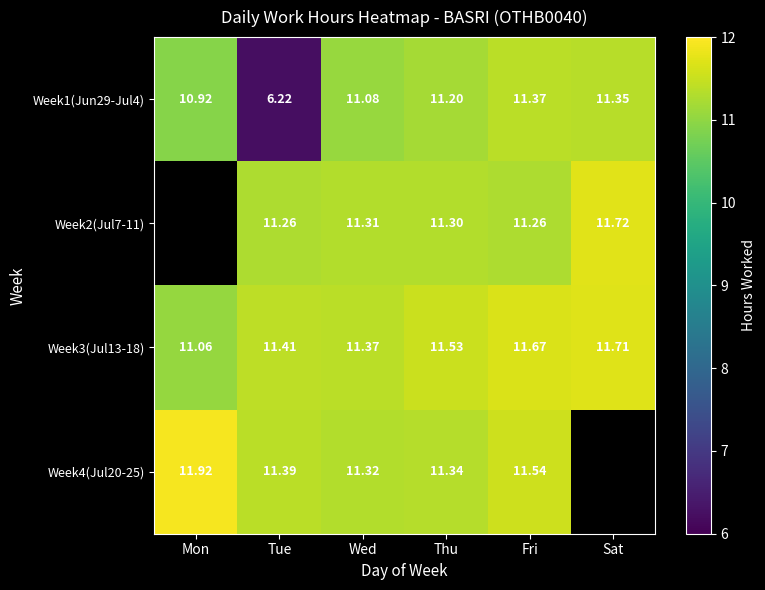

What is the smallest value displayed?

6.2